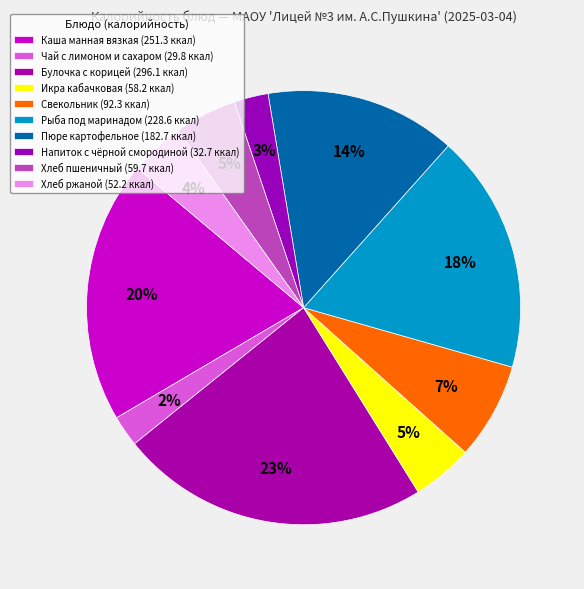

What percentage do Напиток с чёрной смородиной and Хлеб ржаной together represent?

6.6%